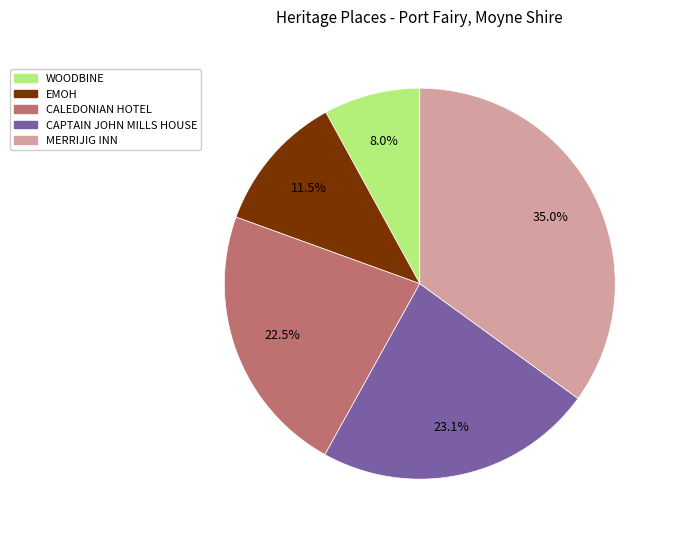

Does WOODBINE account for over 50% of the chart?

No